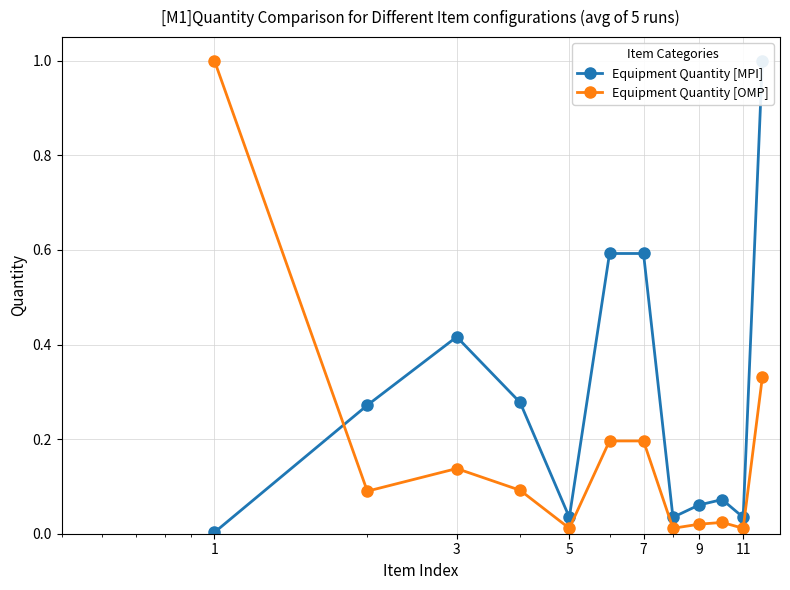

What are all the series names shown in the legend?

Equipment Quantity [MPI], Equipment Quantity [OMP]